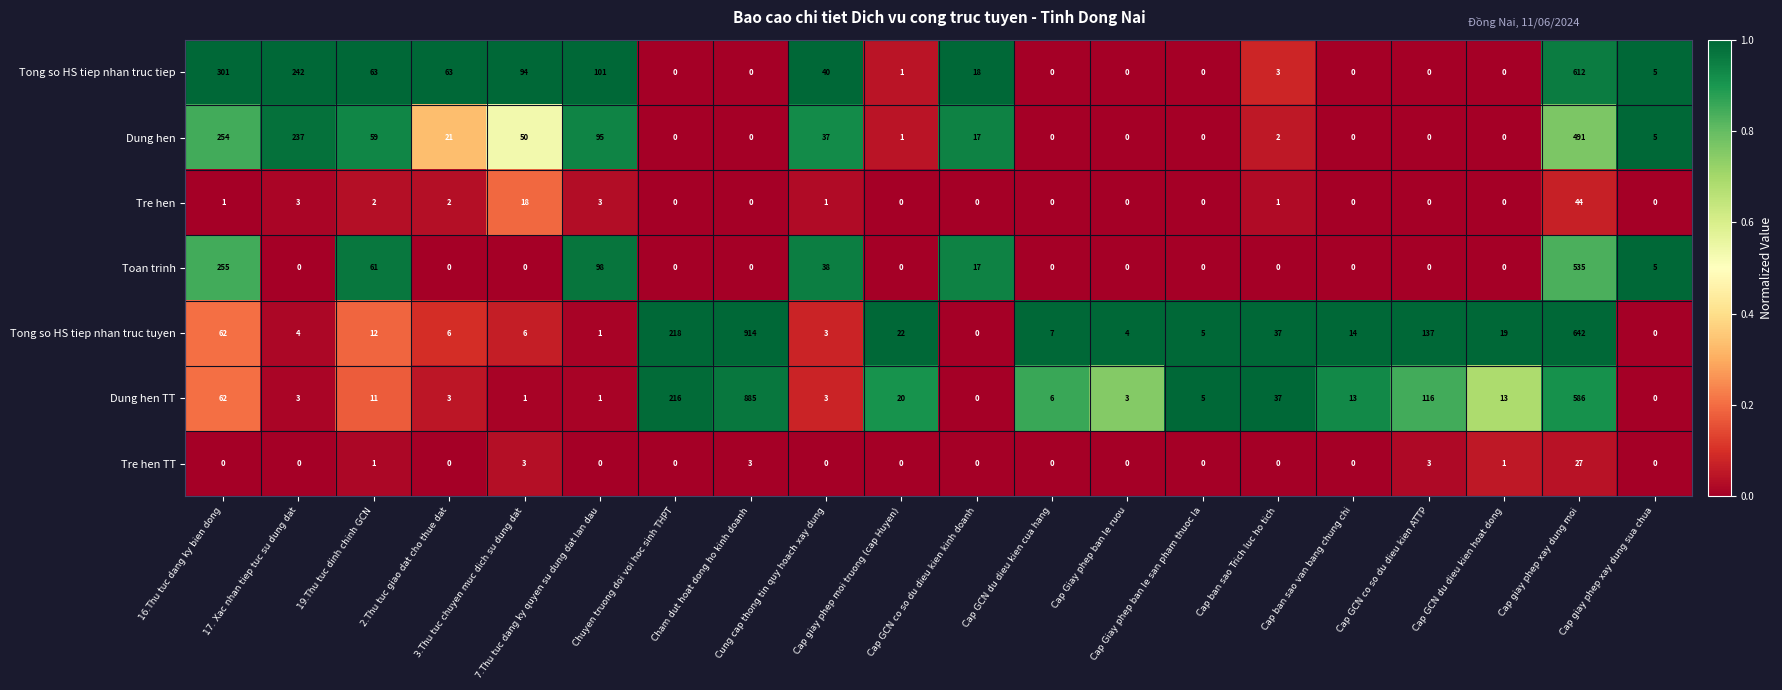

What is the total value across all series at Cap ban sao van bang chung chi?

27